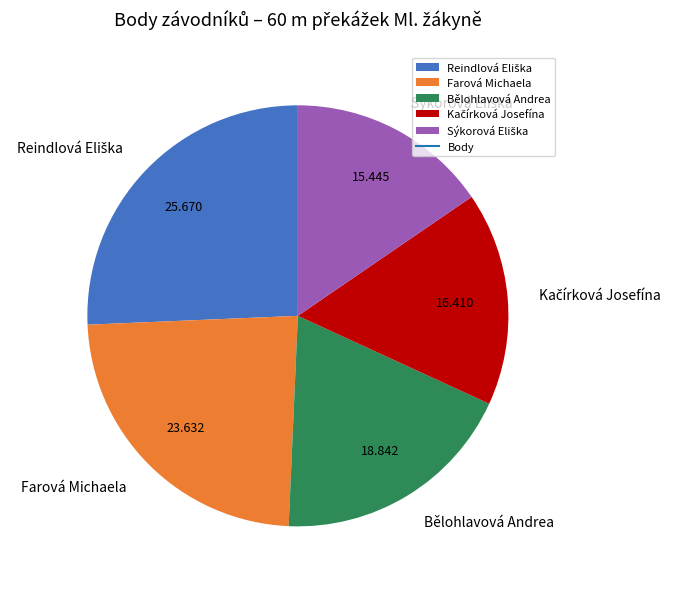

Is there any slice that represents more than half of the pie?

No